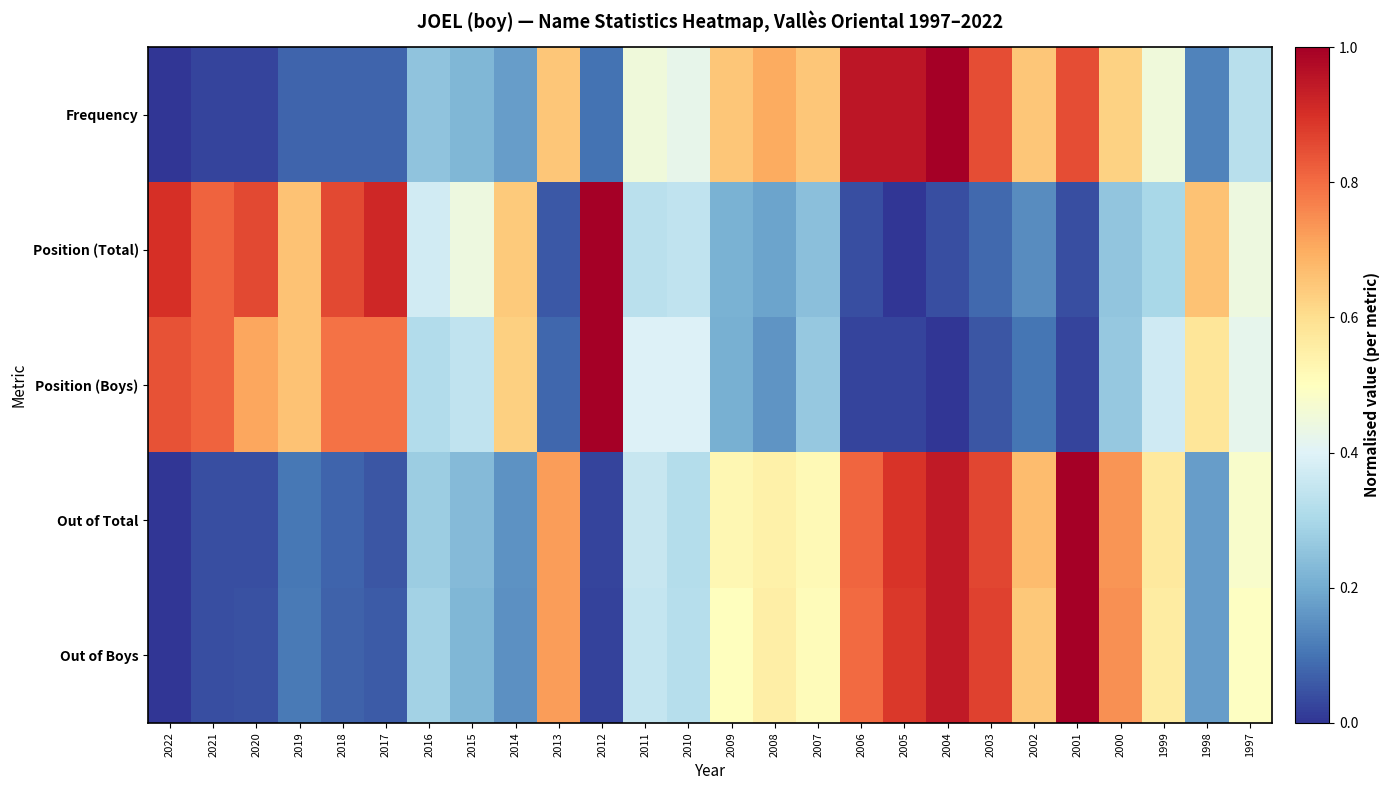

Which label corresponds to the largest value in the chart?

2004